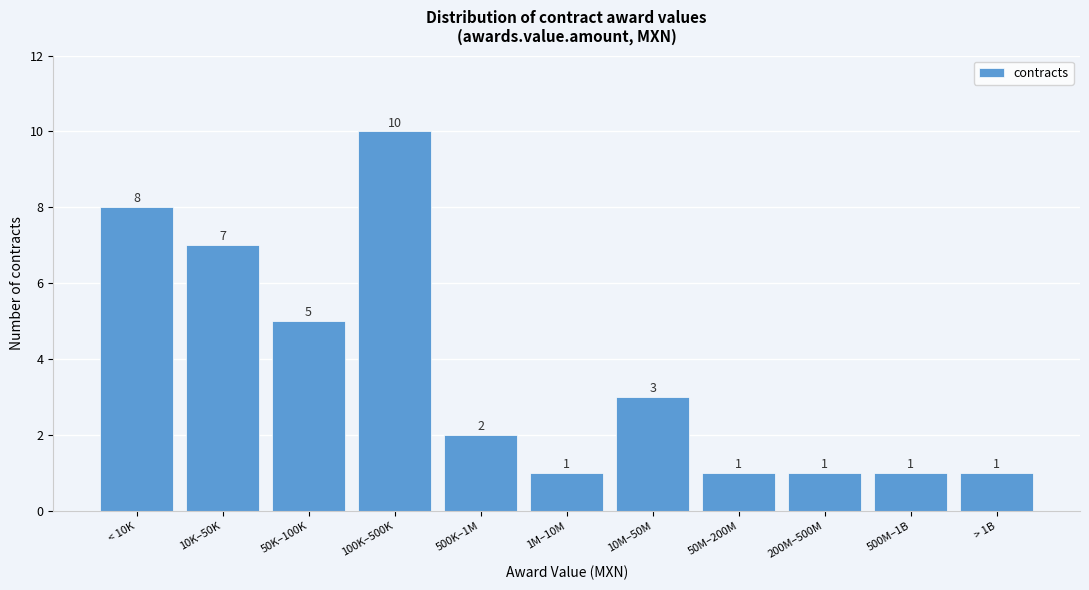

Reading left to right, list all the values displayed in this chart.

8	7	5	10	2	1	3	1	1	1	1